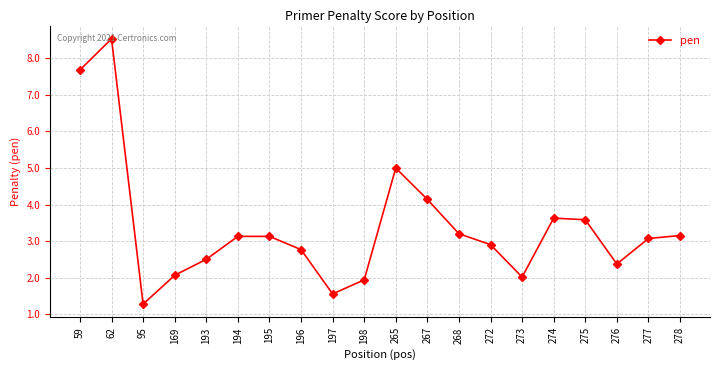

At which category does the chart reach its minimum across all series?

95